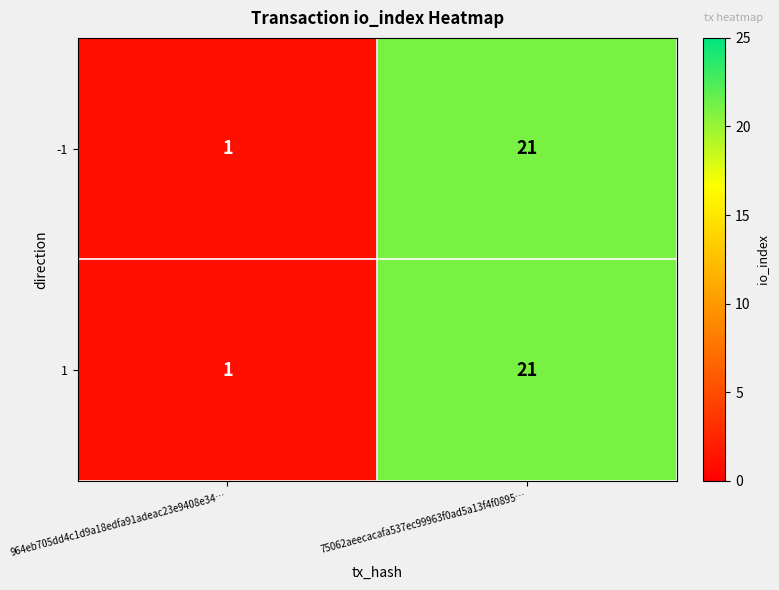

How many categories are shown in the chart?

2